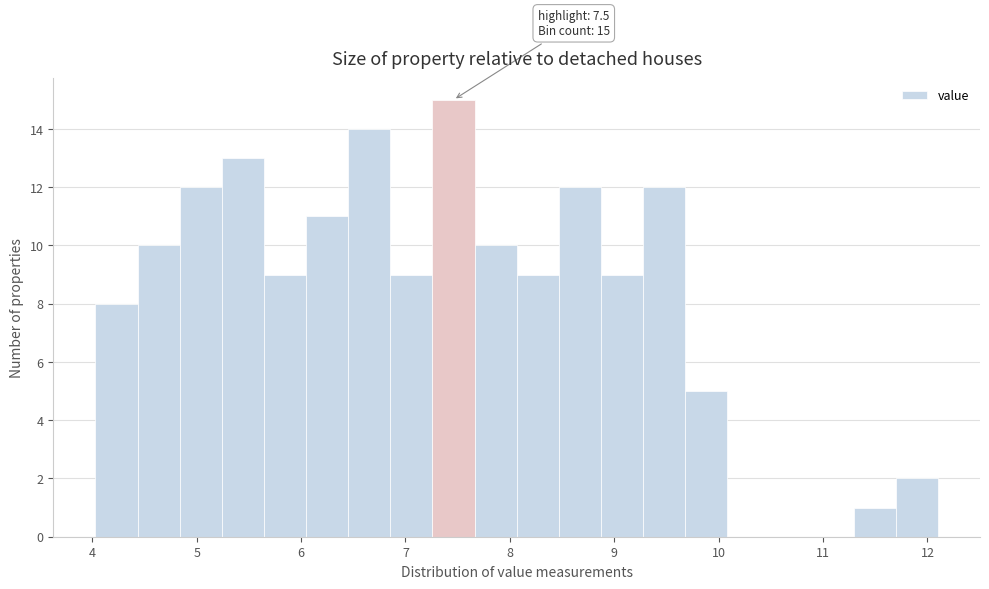

Over which range of the x-axis is the bar tallest?

7.3 to 7.7